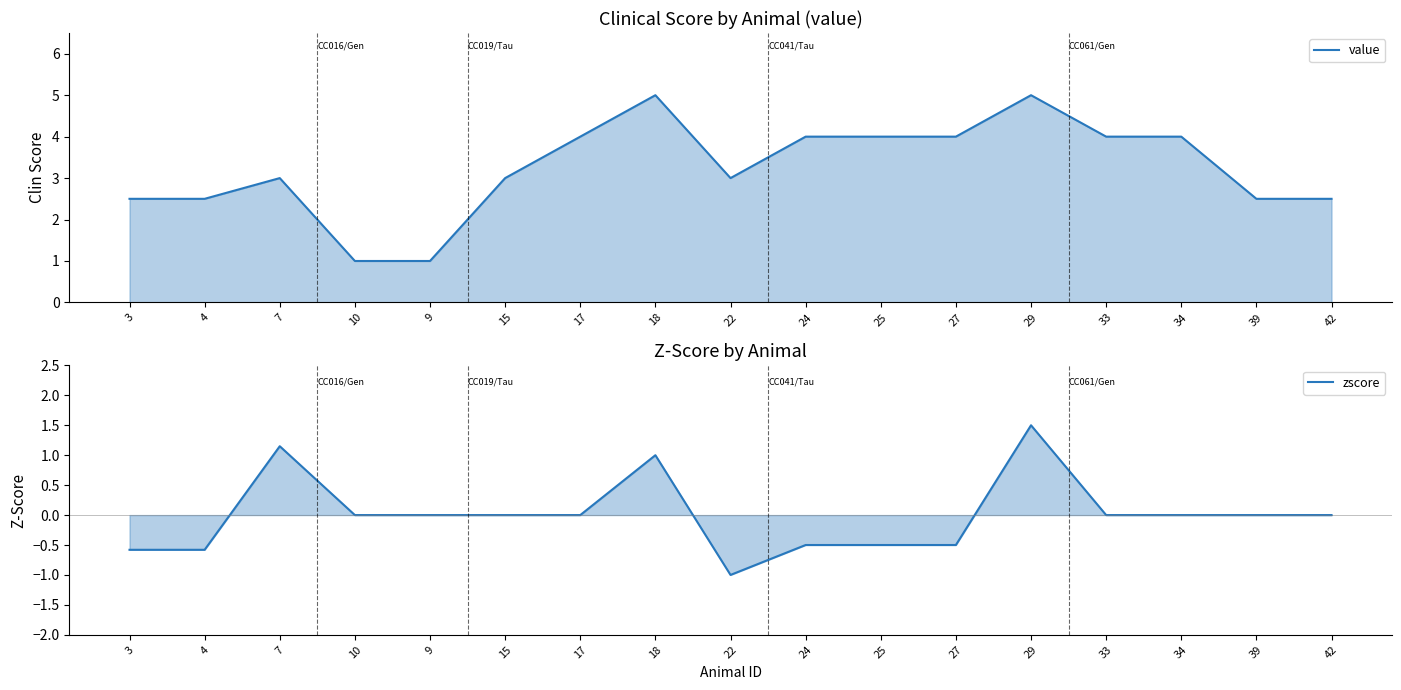

What is the total value across all series at 22?

2.0